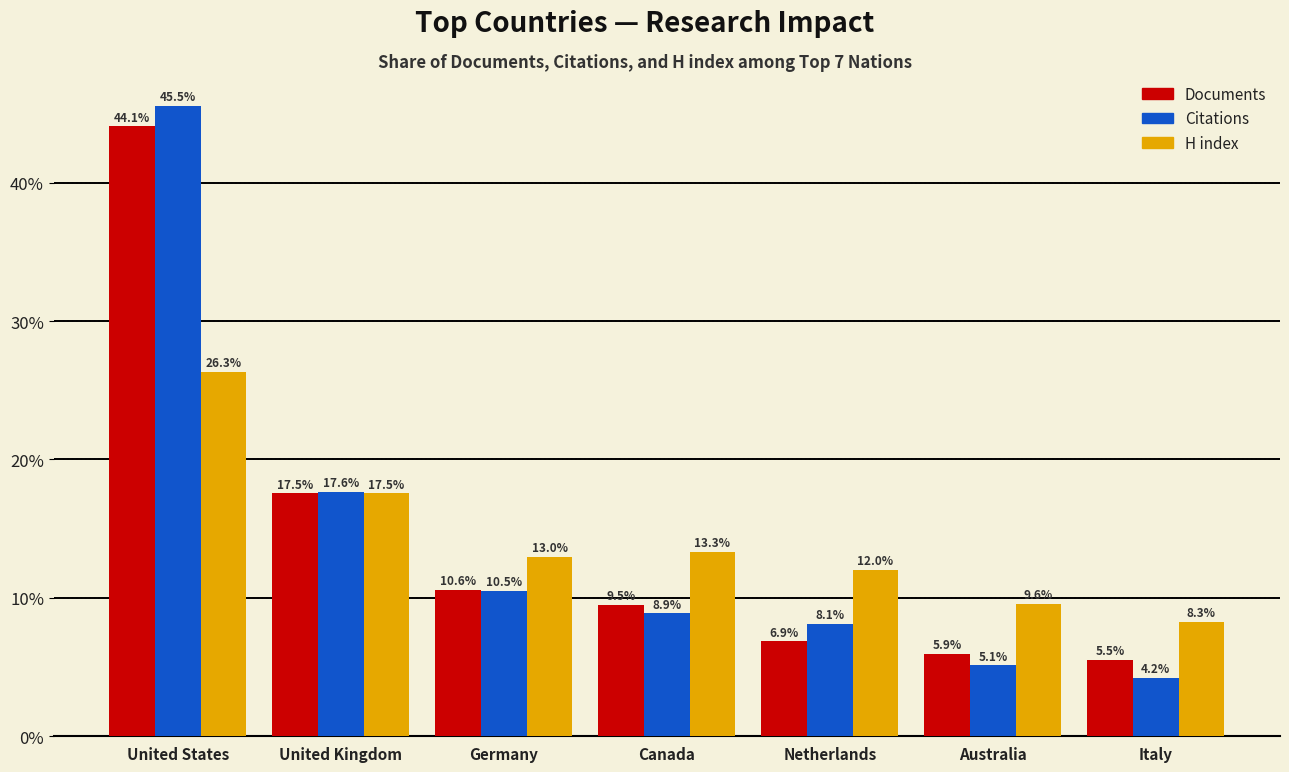

At which category is the sum across all series the highest?

United States